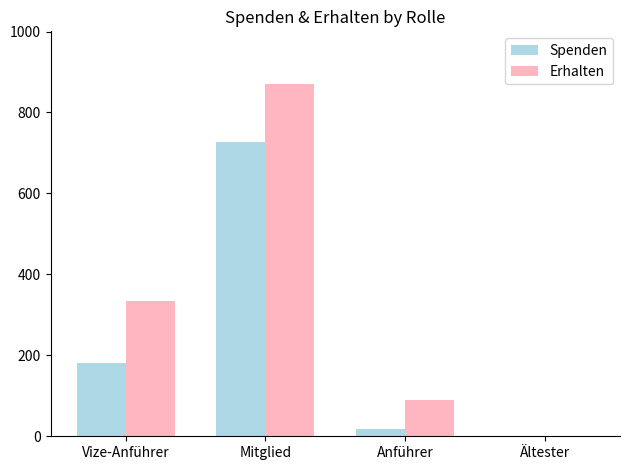

At which label is Erhalten closest to 435?

Vize-Anführer